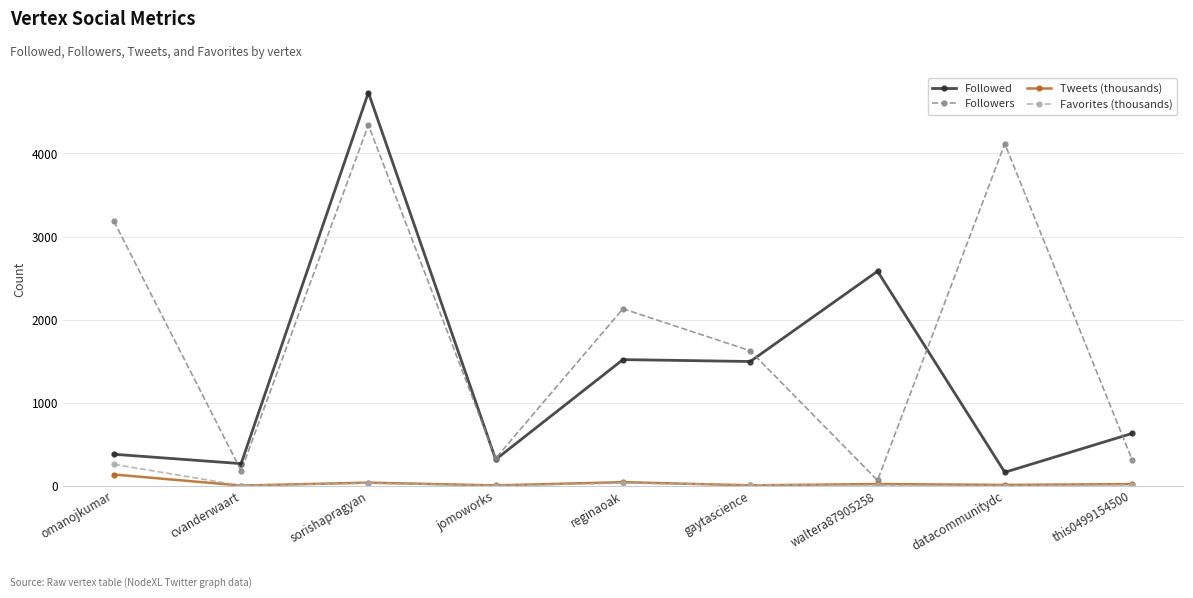

How many values in the Tweets (thousands) series exceed 18?

5